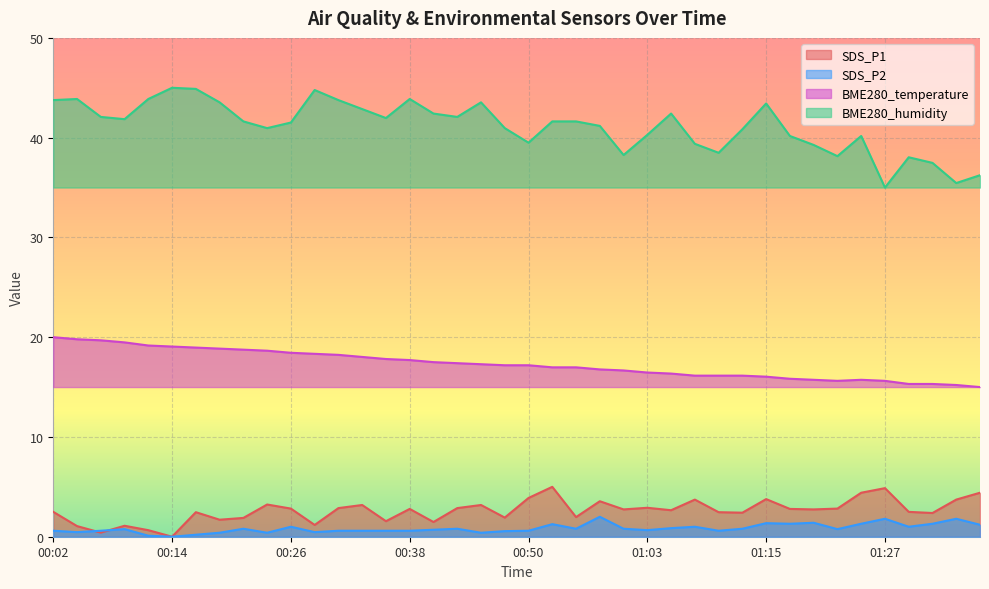

True or false: BME280_temperature and SDS_P1 intersect in this chart.

False